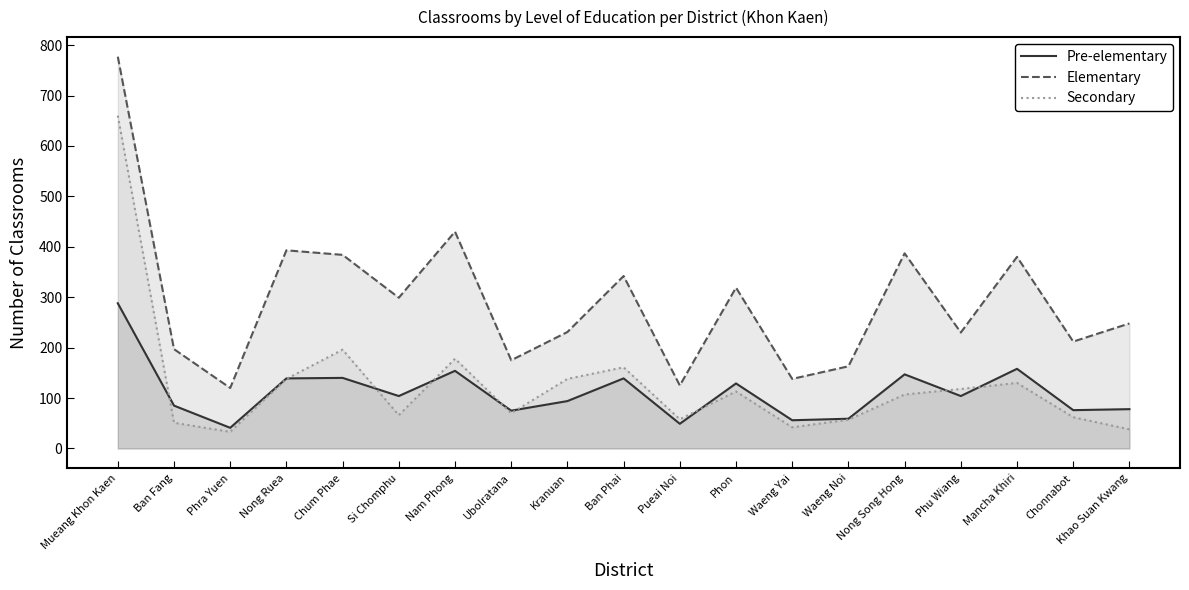

The Secondary series shows 28 at Waeng Noi. True or false?

False